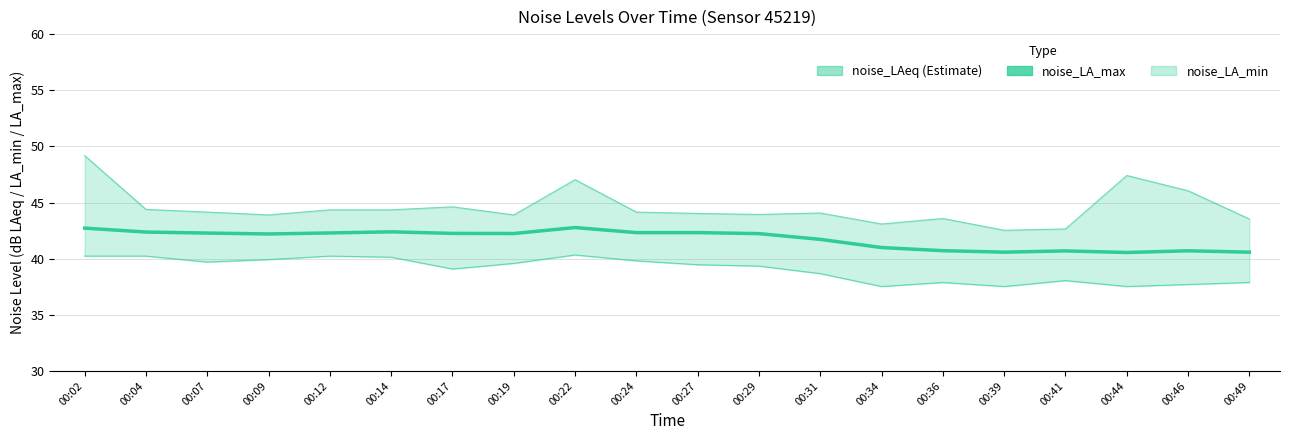

What is the average value of the noise_LA_min series?

39.0